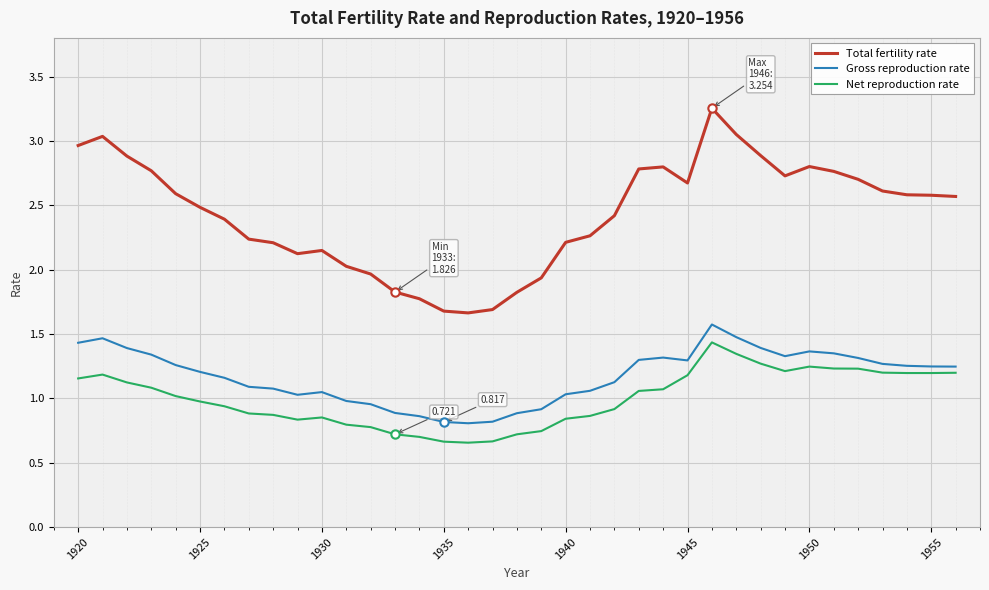

True or false: Gross reproduction rate and Total fertility rate intersect in this chart.

False